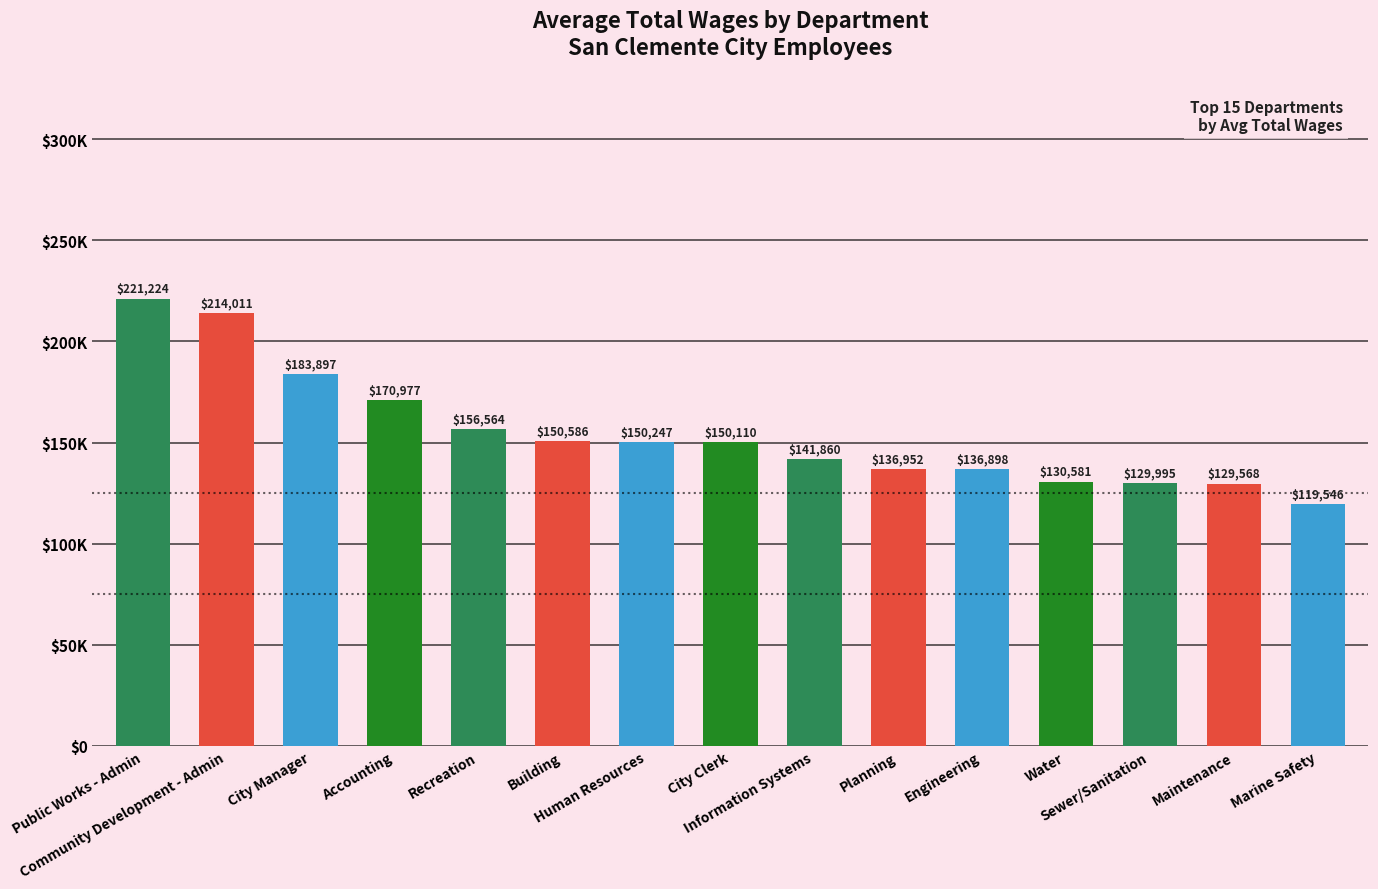

Reading left to right, list all the values displayed in this chart.

Public Works - Admin=221224	Community Development - Admin=214011	City Manager=183897	Accounting=170977	Recreation=156564	Building=150586	Human Resources=150247	City Clerk=150110	Information Systems=141860	Planning=136952	Engineering=136898	Water=130581	Sewer/Sanitation=129995	Maintenance=129568	Marine Safety=119546